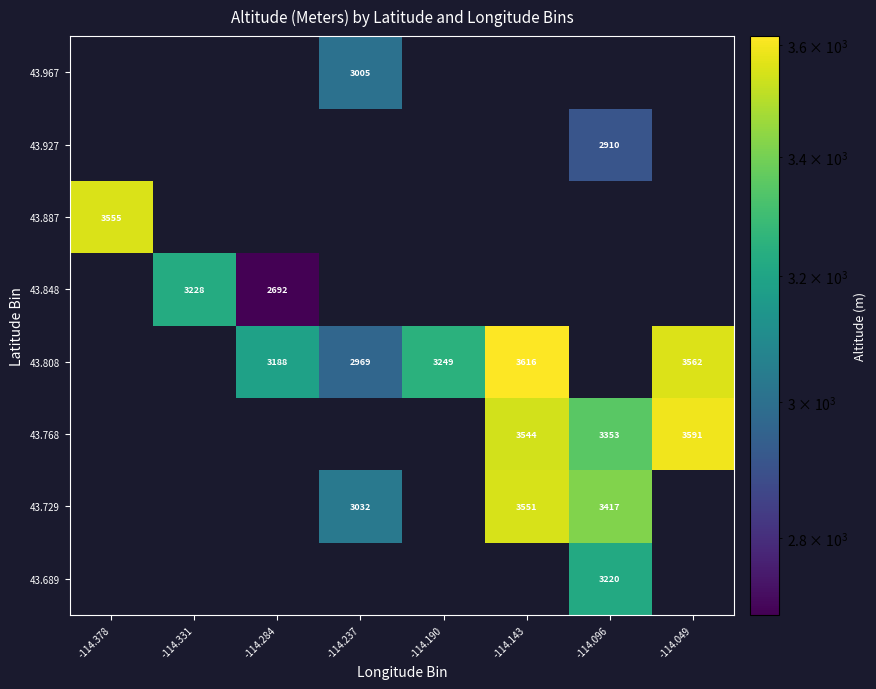

At which category is the sum across all series the highest?

-114.096